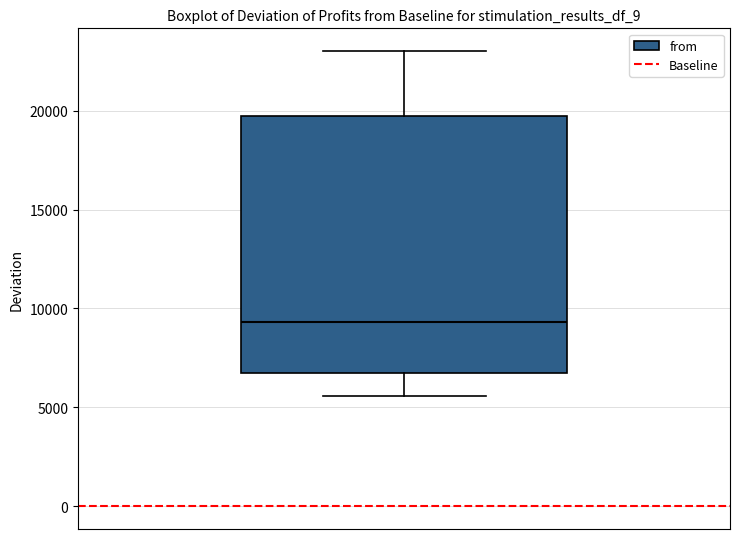

Where does the upper whisker of the box end on the y-axis? The values are not printed on the chart, so give them approximately, as read against the axis.

23000